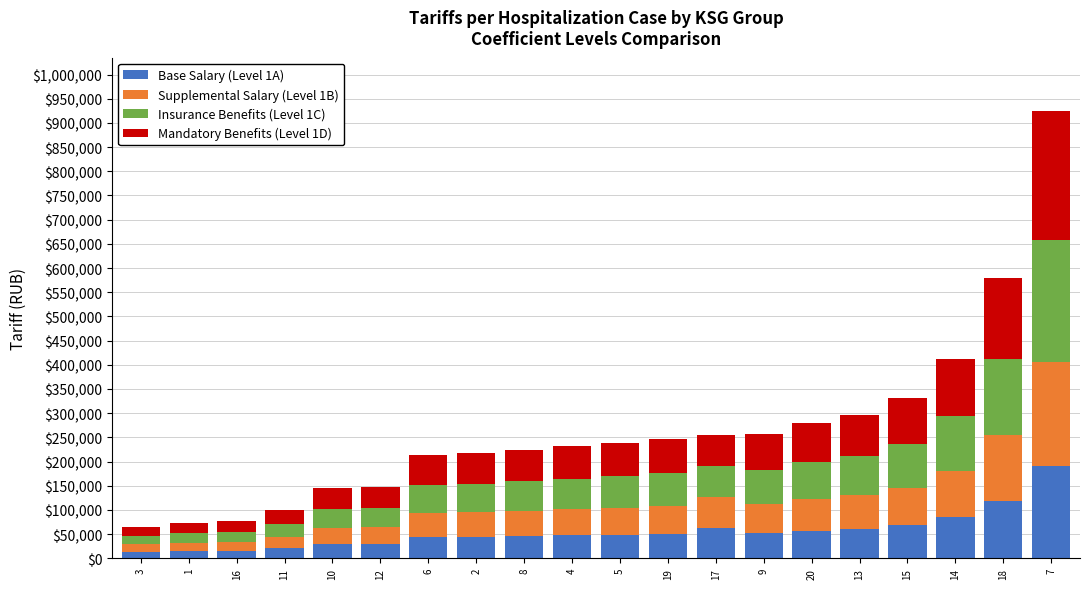

At which category is the sum across all series the highest?

7